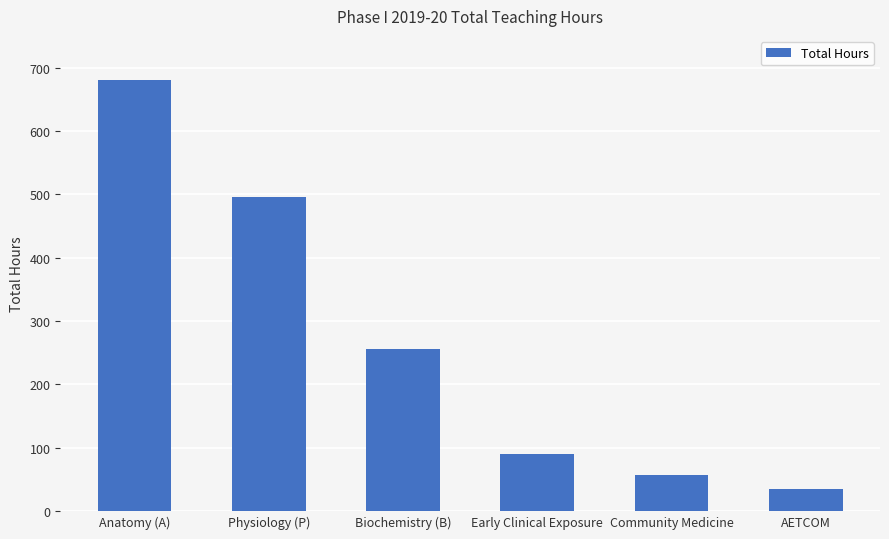

List the labels in order of value, largest first.

Anatomy (A), Physiology (P), Biochemistry (B), Early Clinical Exposure, Community Medicine, AETCOM